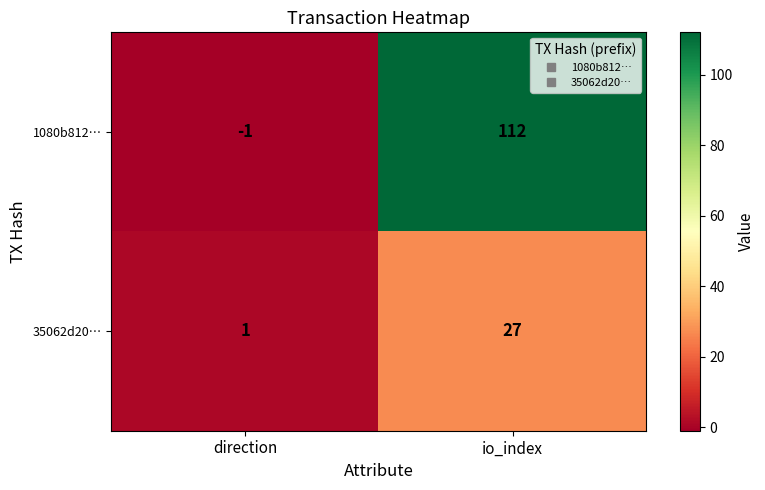

Rank the series by their maximum value, from lowest to highest.

35062d20…, 1080b812…